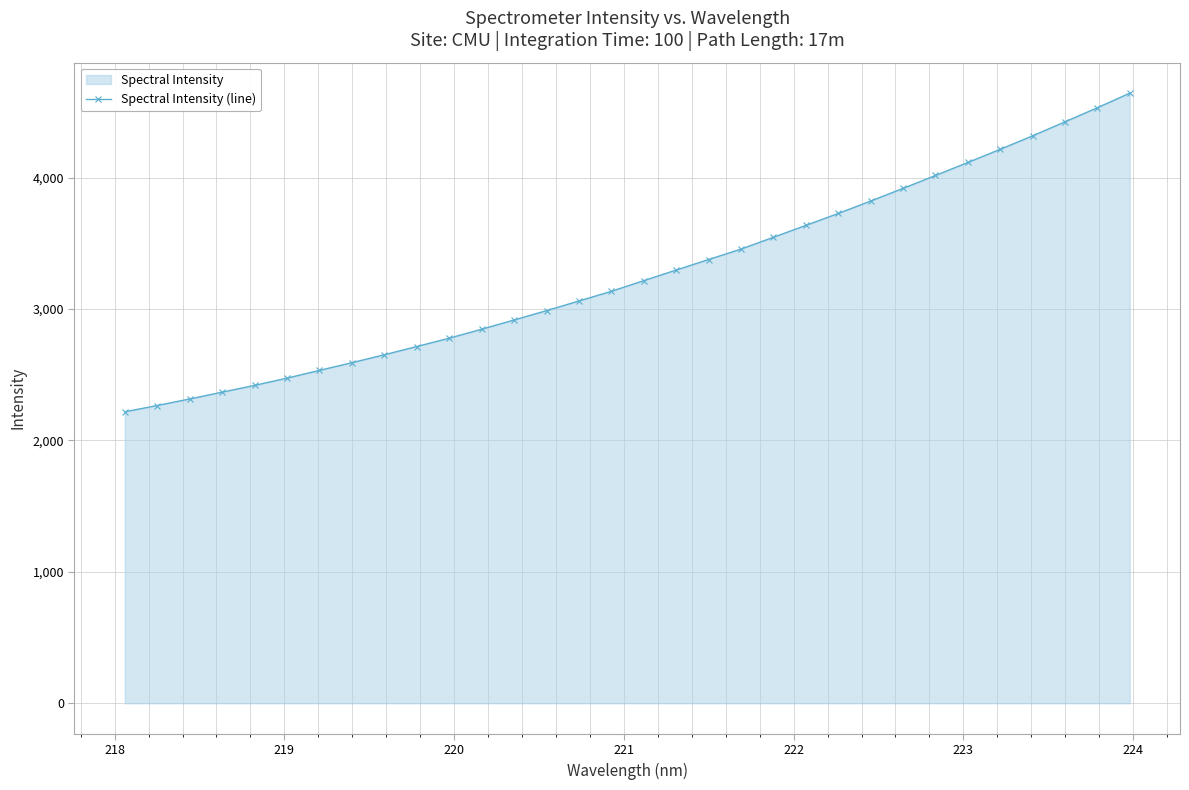

What is the greatest value displayed?

4641.7